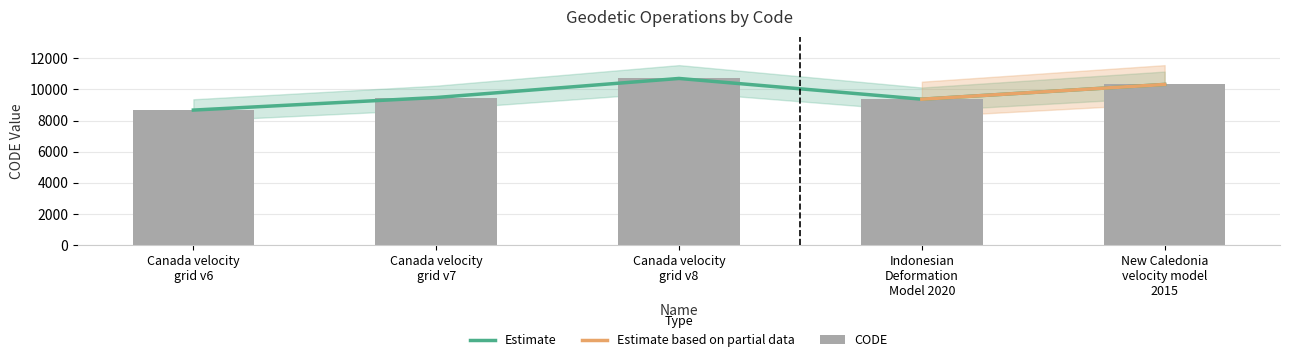

The chart shows a value of 15906 at Indonesian
Deformation
Model 2020. True or false?

False